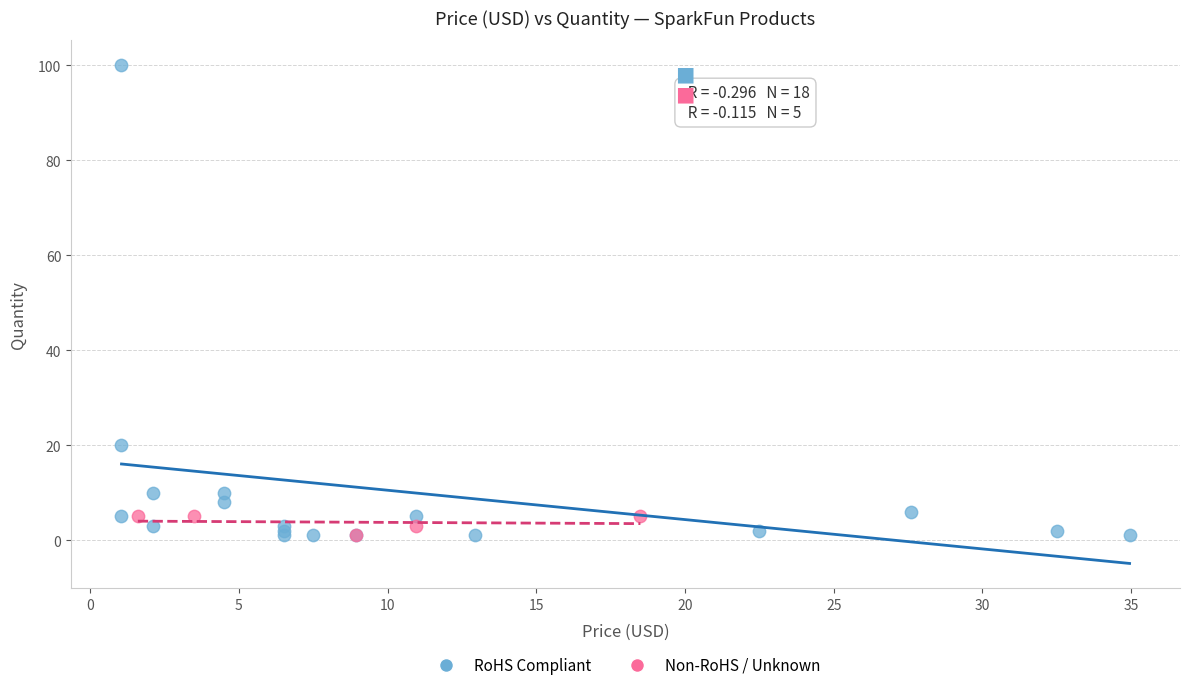

Which series has the largest Y range (max minus min)?

RoHS Compliant